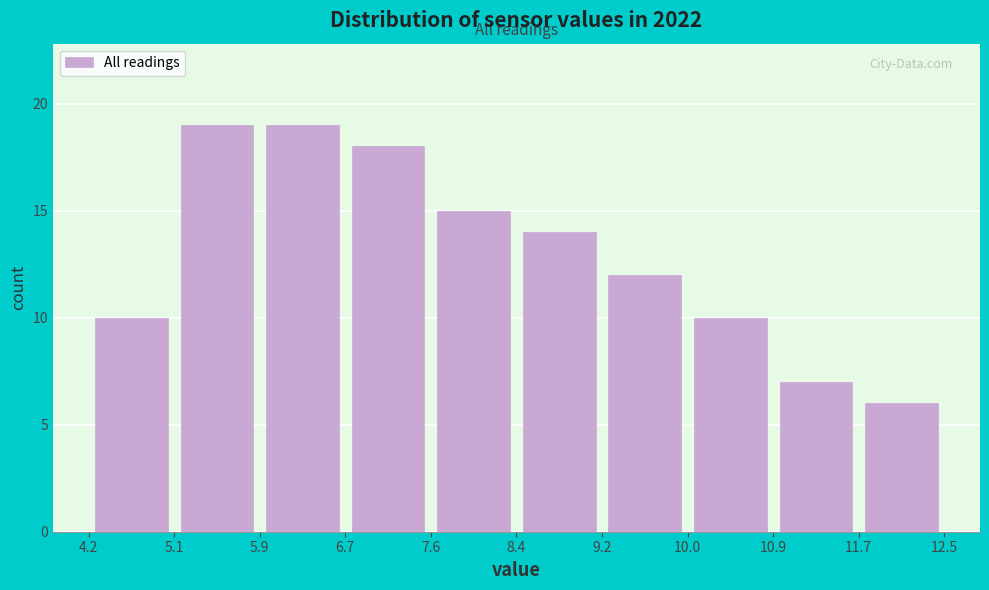

What is the height of the bar covering 11.7 to 12.5 on the x-axis? The values are not printed on the chart, so give them approximately, as read against the axis.

6